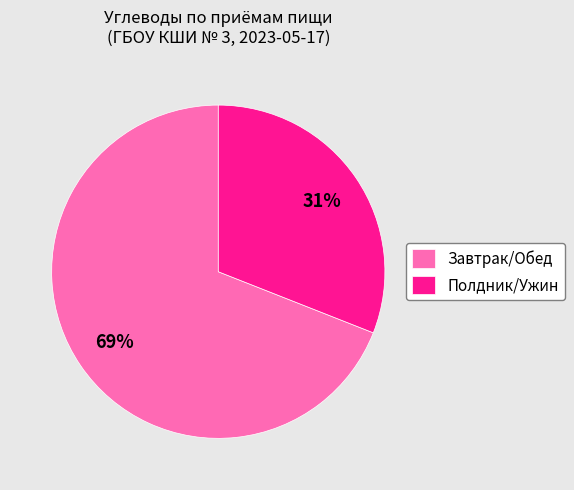

What is the smallest slice in the pie chart?

Полдник/Ужин